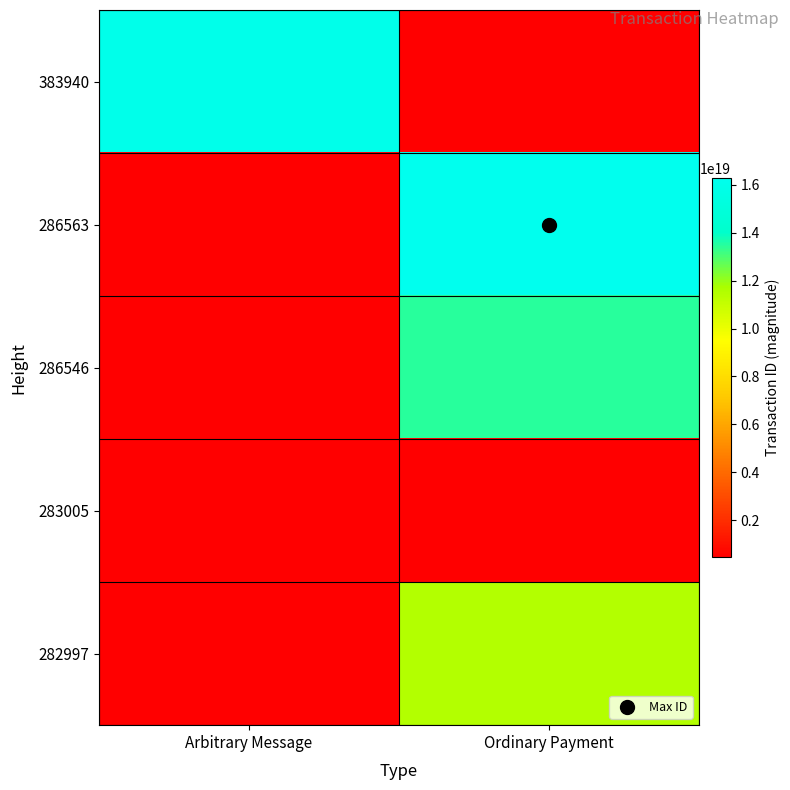

What is the maximum value shown in the chart?

16269584972600807424